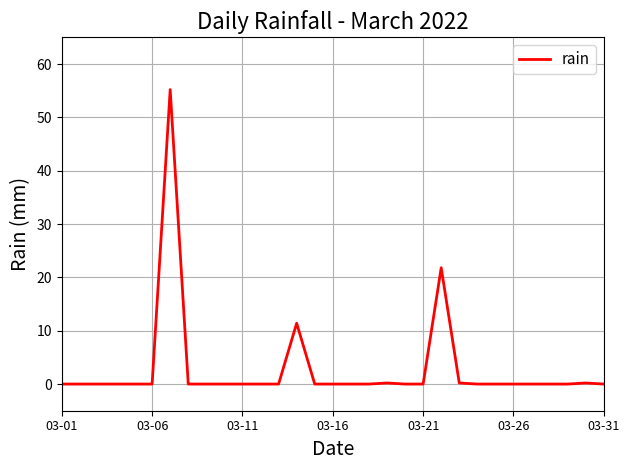

What is the maximum value shown in the chart?

55.2